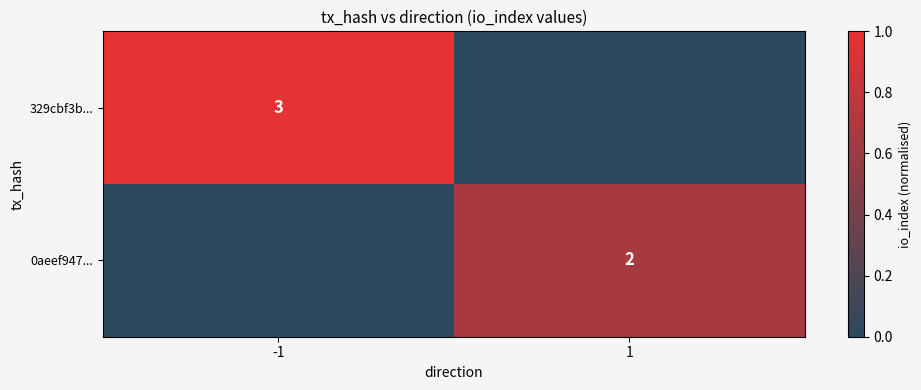

At which category does the chart reach its minimum across all series?

1